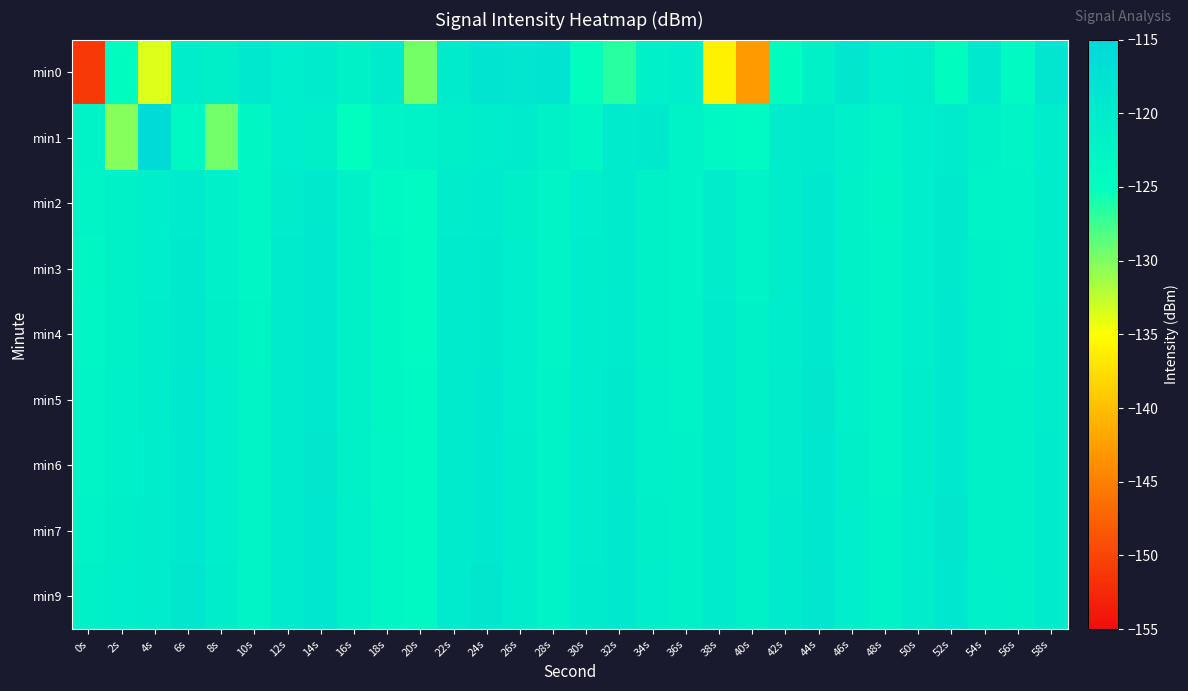

Reading left to right, extract all data points from this chart.

min0: 0s=-151.0	2s=-124.6	4s=-133.7	6s=-120.5	8s=-121.0	10s=-119.3	12s=-120.9	14s=-120.1	16s=-121.6	18s=-120.0	20s=-129.6	22s=-120.1	24s=-118.5	26s=-118.6	28s=-118.4	30s=-125.1	32s=-126.7	34s=-121.2	36s=-120.9	38s=-136.1	40s=-142.9	42s=-124.8	44s=-121.7	46s=-119.0	48s=-120.8	50s=-120.5	52s=-124.8	54s=-119.3	56s=-123.8	58s=-118.7
min1: 0s=-122.0	2s=-130.2	4s=-115.7	6s=-123.7	8s=-129.4	10s=-123.1	12s=-120.9	14s=-121.0	16s=-125.1	18s=-122.4	20s=-122.0	22s=-121.0	24s=-120.5	26s=-119.8	28s=-121.3	30s=-122.7	32s=-120.1	34s=-119.5	36s=-121.8	38s=-123.4	40s=-124.1	42s=-120.3	44s=-119.7	46s=-121.1	48s=-122.5	50s=-120.8	52s=-119.9	54s=-121.6	56s=-122.2	58s=-120.4
min2: 0s=-122.3	2s=-121.5	4s=-120.8	6s=-119.6	8s=-121.2	10s=-122.8	12s=-120.2	14s=-119.4	16s=-121.7	18s=-123.3	20s=-124.0	22s=-120.2	24s=-119.6	26s=-121.0	28s=-122.4	30s=-120.7	32s=-119.8	34s=-121.5	36s=-122.1	38s=-120.3	40s=-121.9	42s=-120.6	44s=-119.3	46s=-121.4	48s=-122.6	50s=-120.9	52s=-119.5	54s=-121.8	56s=-122.0	58s=-120.5
min3: 0s=-123.1	2s=-121.4	4s=-120.7	6s=-119.5	8s=-121.1	10s=-122.7	12s=-120.1	14s=-119.3	16s=-121.6	18s=-123.2	20s=-123.9	22s=-120.1	24s=-119.5	26s=-120.9	28s=-122.3	30s=-120.6	32s=-119.7	34s=-121.4	36s=-122.0	38s=-120.2	40s=-121.8	42s=-120.5	44s=-119.2	46s=-121.3	48s=-122.5	50s=-120.8	52s=-119.4	54s=-121.7	56s=-121.9	58s=-120.4
min4: 0s=-122.8	2s=-121.3	4s=-120.6	6s=-119.4	8s=-121.0	10s=-122.6	12s=-120.0	14s=-119.2	16s=-121.5	18s=-123.1	20s=-123.8	22s=-120.0	24s=-119.4	26s=-120.8	28s=-122.2	30s=-120.5	32s=-119.6	34s=-121.3	36s=-121.9	38s=-120.1	40s=-121.7	42s=-120.4	44s=-119.1	46s=-121.2	48s=-122.4	50s=-120.7	52s=-119.3	54s=-121.6	56s=-121.8	58s=-120.3
min5: 0s=-122.5	2s=-121.2	4s=-120.5	6s=-119.3	8s=-120.9	10s=-122.5	12s=-119.9	14s=-119.1	16s=-121.4	18s=-123.0	20s=-123.7	22s=-119.9	24s=-119.3	26s=-120.7	28s=-122.1	30s=-120.4	32s=-119.5	34s=-121.2	36s=-121.8	38s=-120.0	40s=-121.6	42s=-120.3	44s=-119.0	46s=-121.1	48s=-122.3	50s=-120.6	52s=-119.2	54s=-121.5	56s=-121.7	58s=-120.2
min6: 0s=-122.2	2s=-121.1	4s=-120.4	6s=-119.2	8s=-120.8	10s=-122.4	12s=-119.8	14s=-119.0	16s=-121.3	18s=-122.9	20s=-123.6	22s=-119.8	24s=-119.2	26s=-120.6	28s=-122.0	30s=-120.3	32s=-119.4	34s=-121.1	36s=-121.7	38s=-119.9	40s=-121.5	42s=-120.2	44s=-118.9	46s=-121.0	48s=-122.2	50s=-120.5	52s=-119.1	54s=-121.4	56s=-121.6	58s=-120.1
min7: 0s=-121.9	2s=-121.0	4s=-120.3	6s=-119.1	8s=-120.7	10s=-122.3	12s=-119.7	14s=-118.9	16s=-121.2	18s=-122.8	20s=-123.5	22s=-119.7	24s=-119.1	26s=-120.5	28s=-121.9	30s=-120.2	32s=-119.3	34s=-121.0	36s=-121.6	38s=-119.8	40s=-121.4	42s=-120.1	44s=-118.8	46s=-120.9	48s=-122.1	50s=-120.4	52s=-119.0	54s=-121.3	56s=-121.5	58s=-120.0
min9: 0s=-121.6	2s=-120.9	4s=-120.2	6s=-119.0	8s=-120.6	10s=-122.2	12s=-119.6	14s=-118.8	16s=-121.1	18s=-122.7	20s=-123.4	22s=-119.6	24s=-119.0	26s=-120.4	28s=-121.8	30s=-120.1	32s=-119.2	34s=-120.9	36s=-121.5	38s=-119.7	40s=-121.3	42s=-120.0	44s=-118.7	46s=-120.8	48s=-122.0	50s=-120.3	52s=-118.9	54s=-121.2	56s=-121.4	58s=-119.9